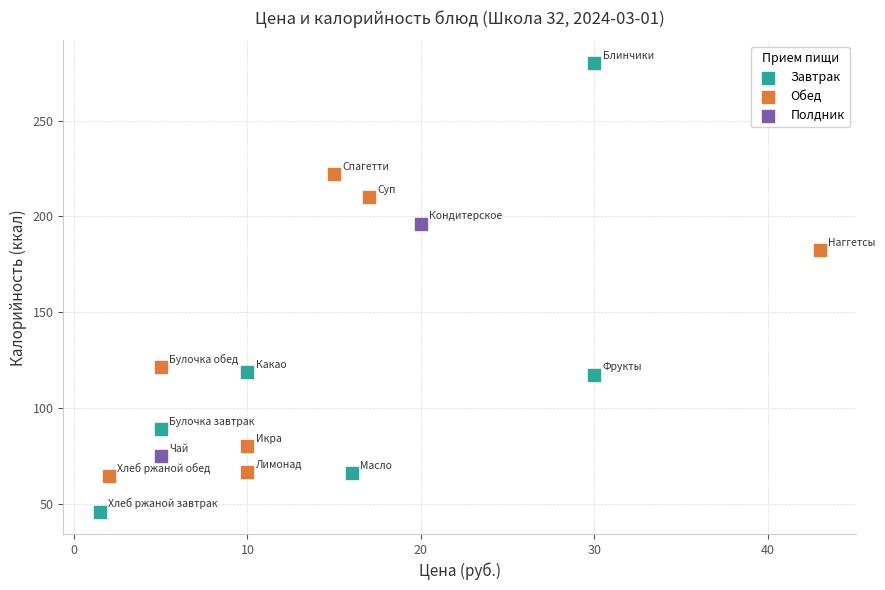

Which series has the largest Y range (max minus min)?

Завтрак